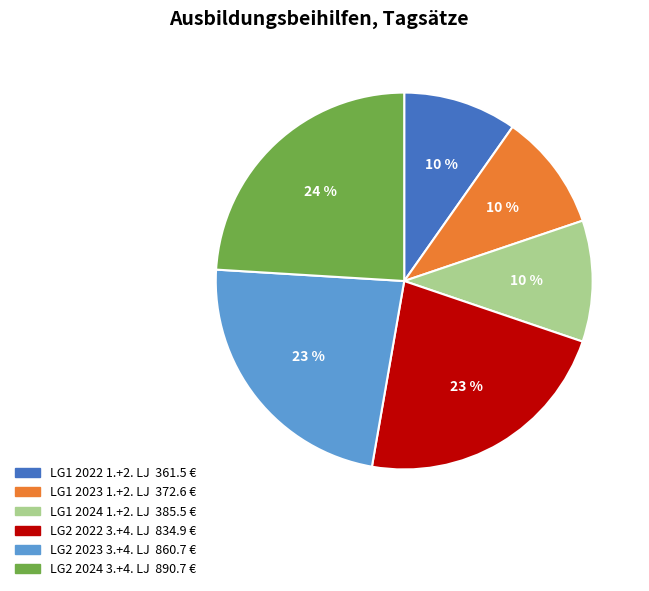

Which category has the biggest portion of the pie?

LG2 2024 3.+4. LJ